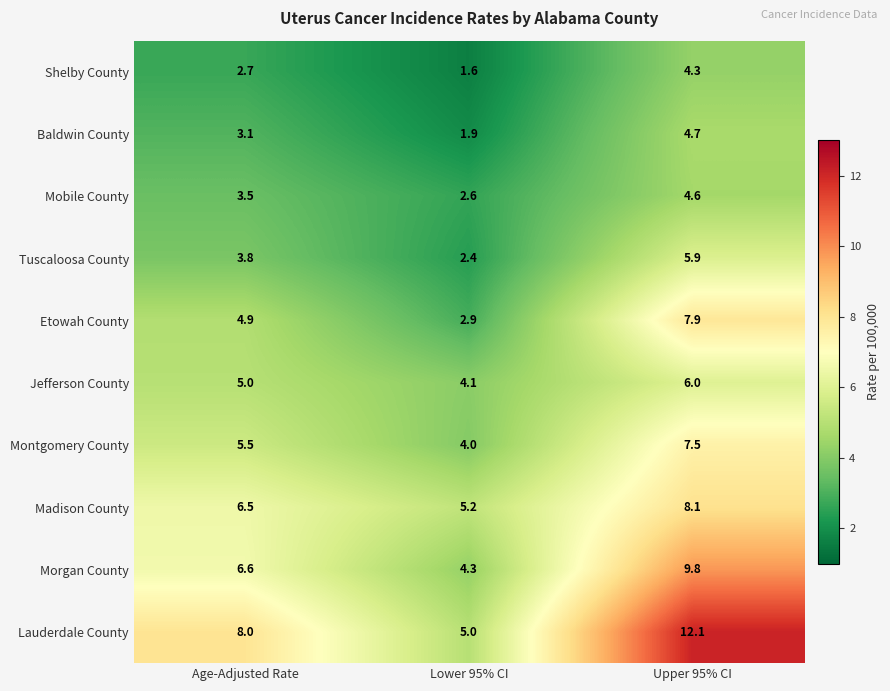

True or false: Tuscaloosa County has a value of 1.0 at Lower 95% CI.

False